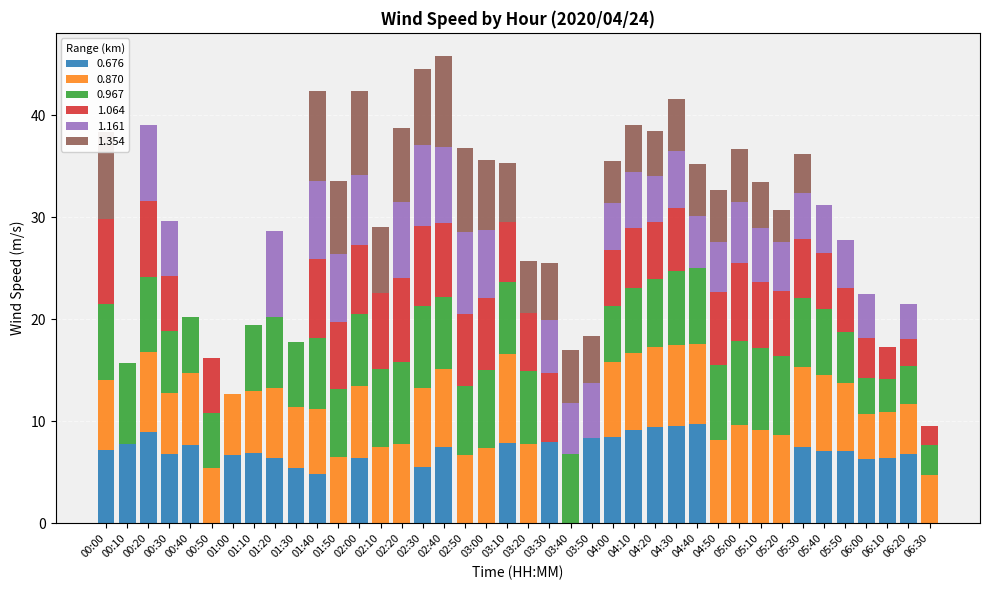

What is the maximum value for 0.676?

9.7